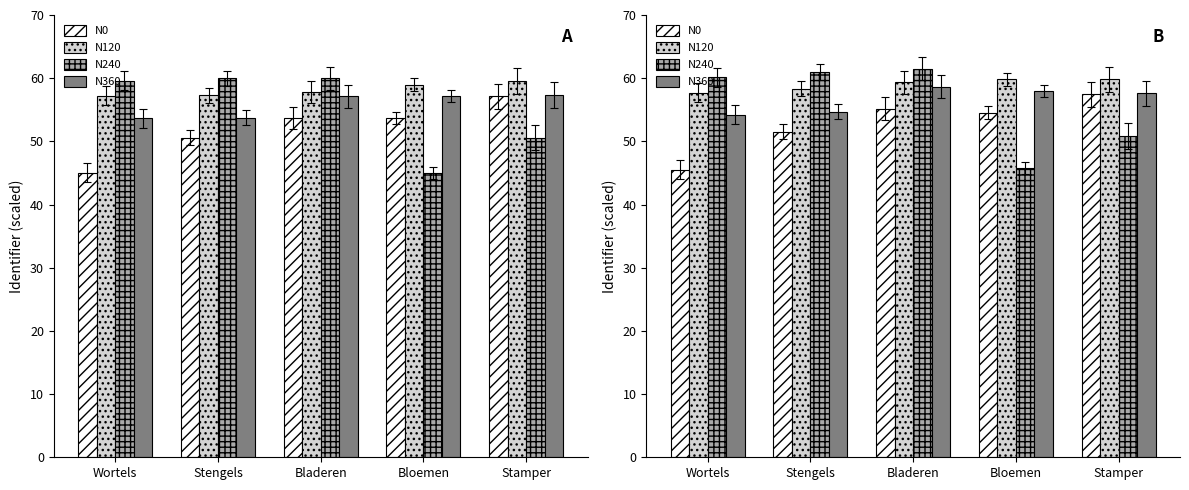

Reading left to right, extract all data points from this chart.

N0: Wortels=45.5	Stengels=51.6	Bladeren=55.2	Bloemen=54.5	Stamper=57.5
N120: Wortels=57.7	Stengels=58.3	Bladeren=59.3	Bloemen=59.8	Stamper=59.8
N240: Wortels=60.1	Stengels=61.0	Bladeren=61.5	Bloemen=45.8	Stamper=50.9
N360: Wortels=54.2	Stengels=54.7	Bladeren=58.7	Bloemen=58.0	Stamper=57.6